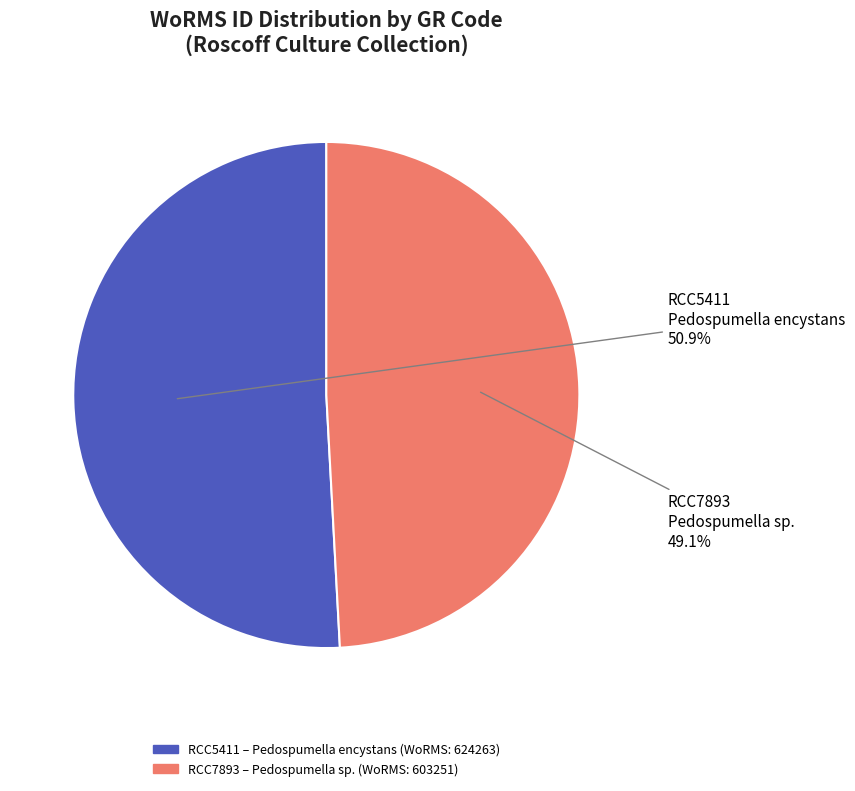

Does any single category account for the majority?

Yes